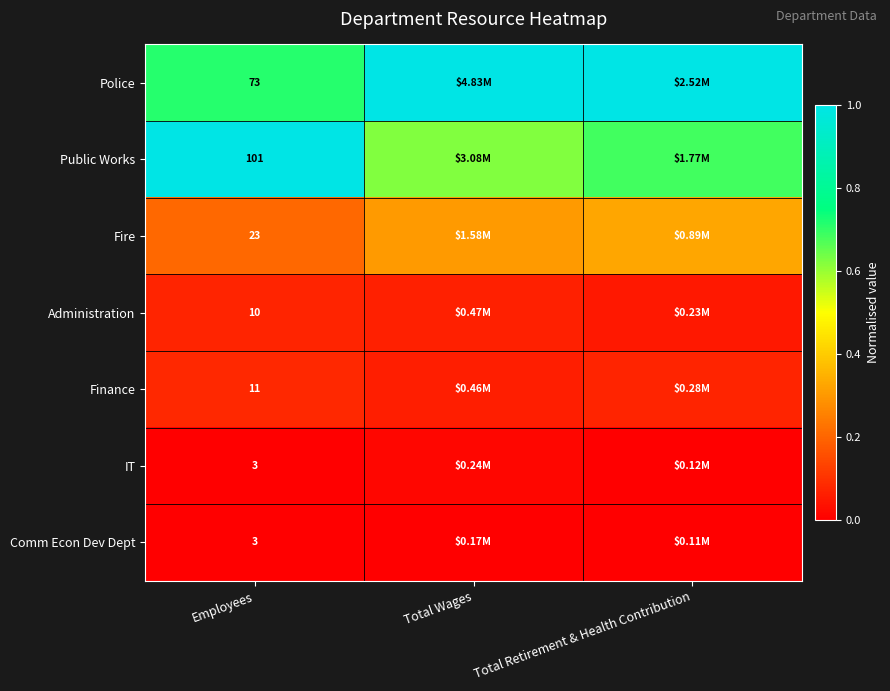

Between Employees and Total Retirement & Health Contribution, which series saw the biggest shift?

Public Works